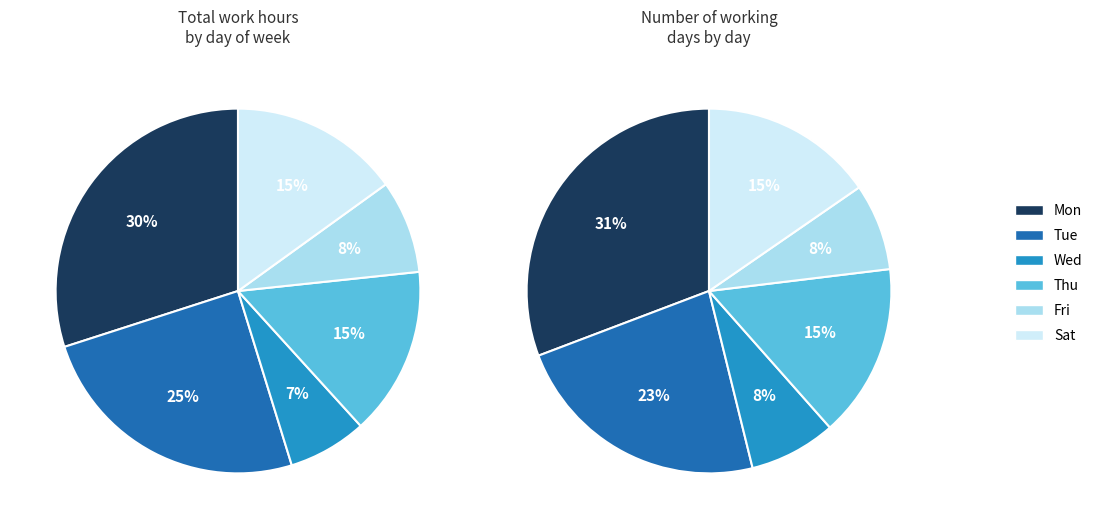

Count the number of slices in the pie.

12